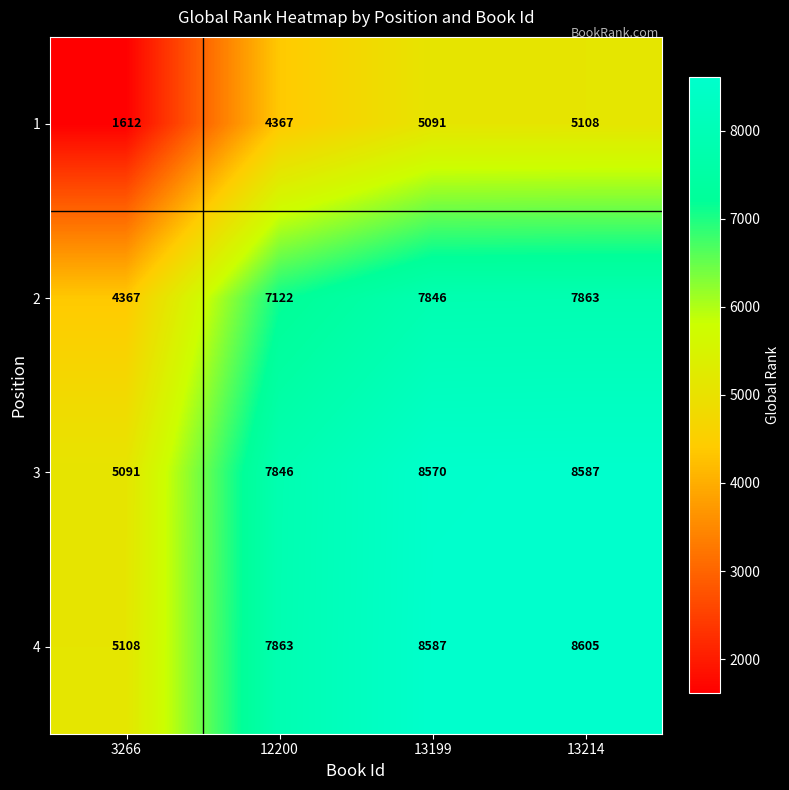

What is the minimum value for 4?

5108